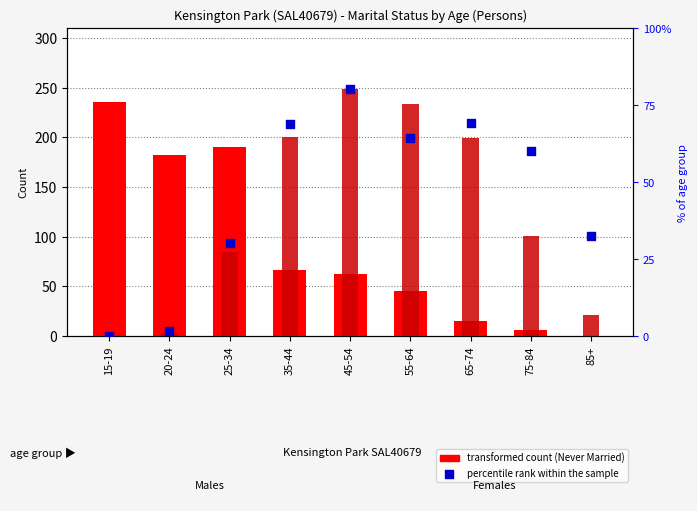

Which series reaches the maximum Y coordinate?

Married count